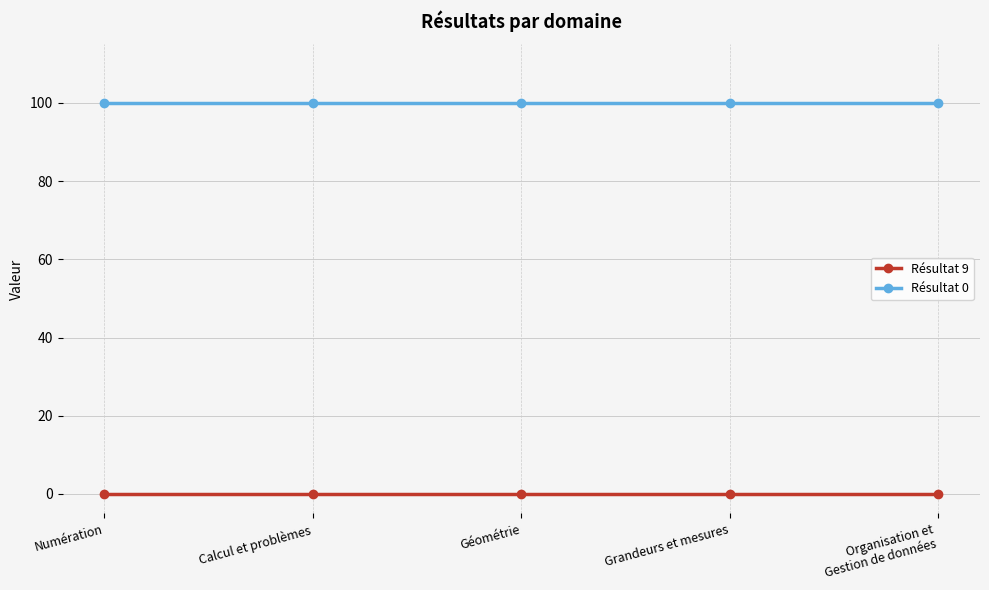

What is the sum of all Résultat 0 values?

500